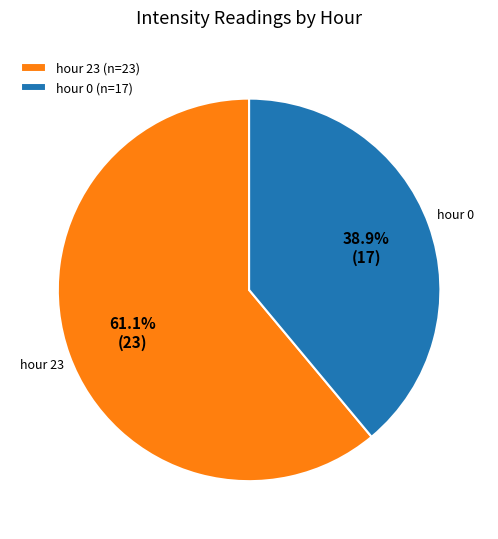

Count the number of slices in the pie.

2